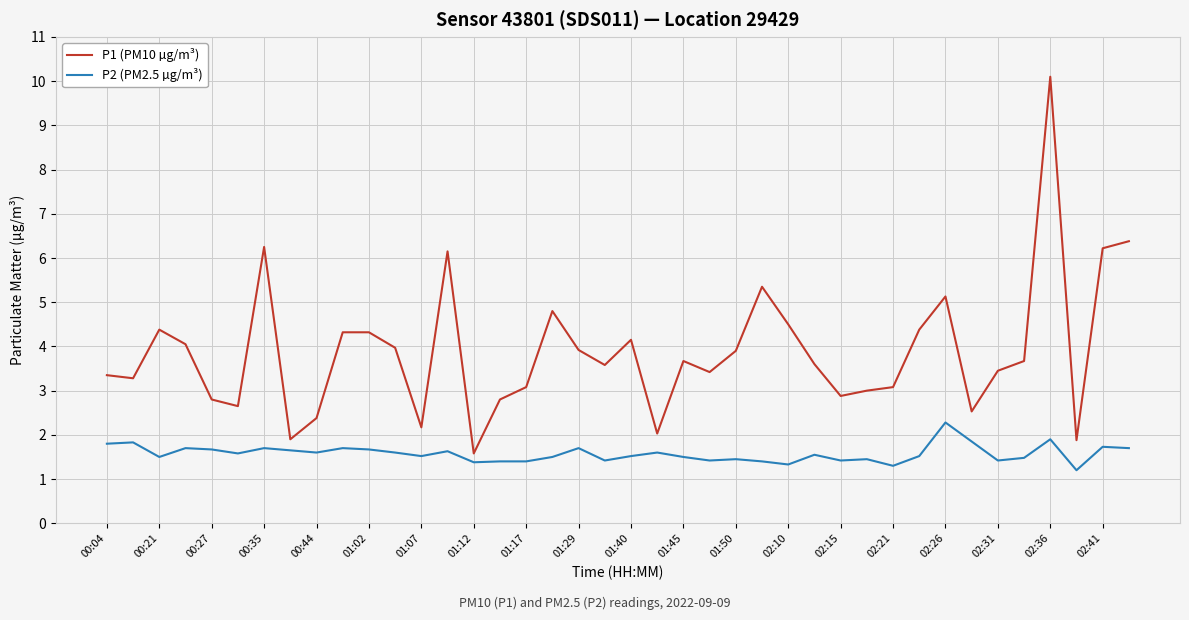

What is the smallest value displayed?

1.2